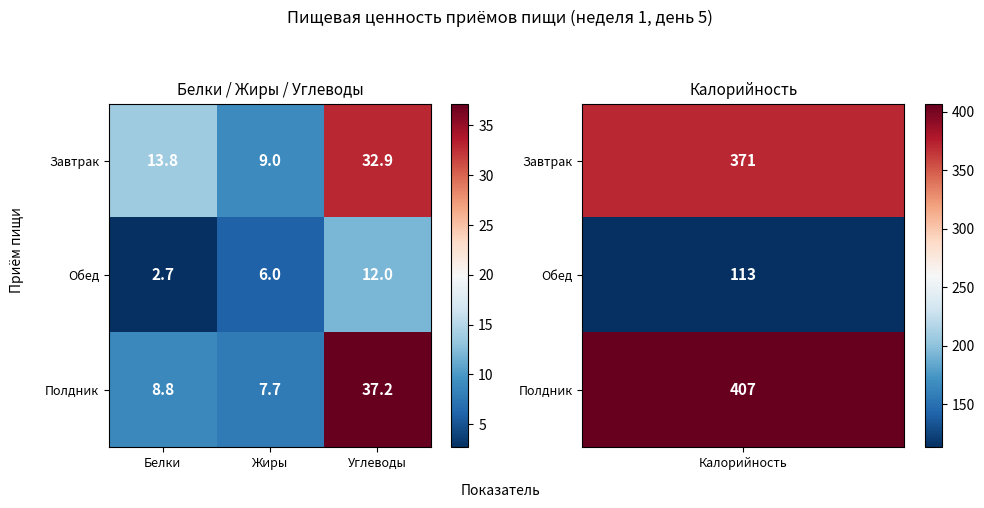

What is the difference between the maximum and minimum values in the Завтрак series?

23.9